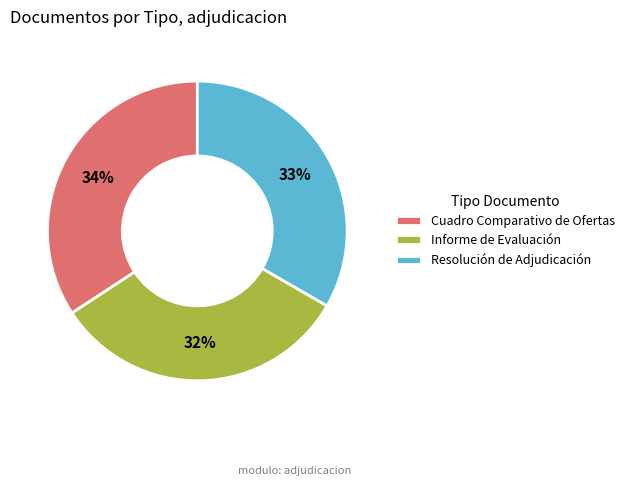

Rank the categories by value from highest to lowest.

Cuadro Comparativo de Ofertas, Resolución de Adjudicación, Informe de Evaluación